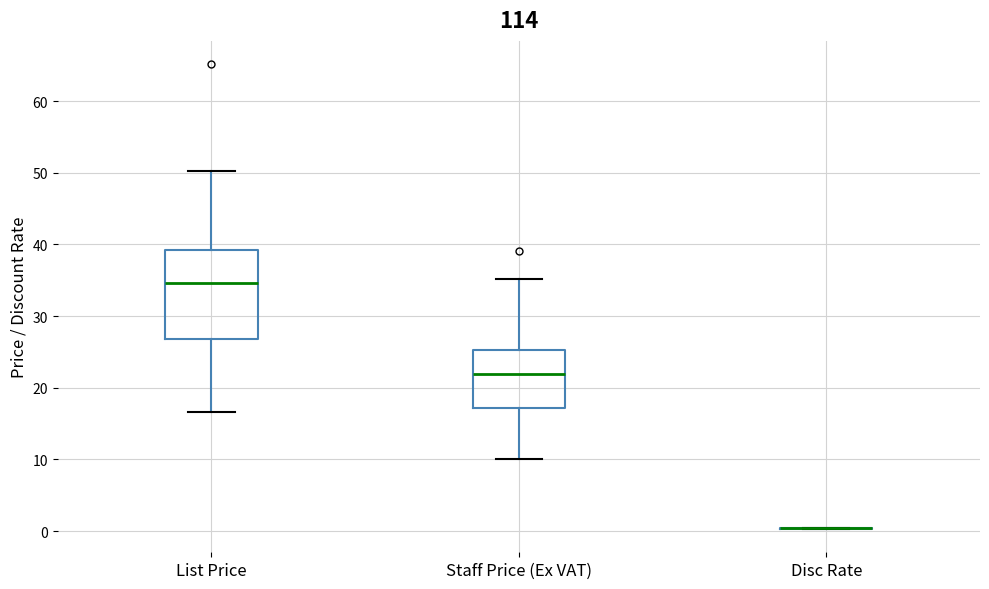

Reading left to right, transcribe this box plot: for each box, give where its median line is, the range the box spans, and where its two whiskers end, as read against the y-axis. The values are not printed on the chart, so give them approximately, as read against the axis.

List Price: median 35, box 27 to 39, whiskers 17 to 50
Staff Price (Ex VAT): median 22, box 17 to 25, whiskers 10 to 35
Disc Rate: box collapsed to a line at 0, whiskers 0 to 0